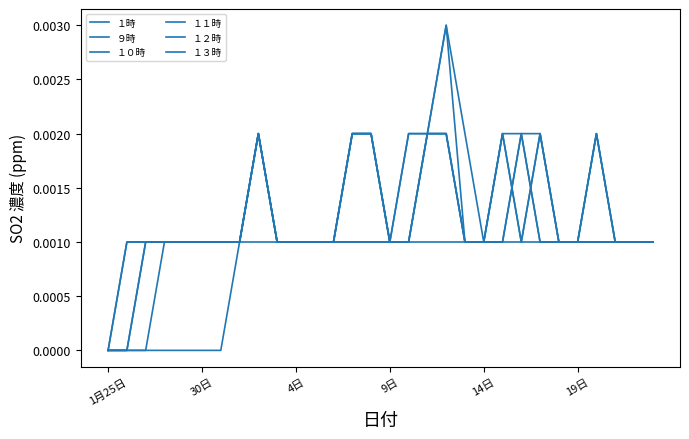

Does the chart have visible grid lines?

No